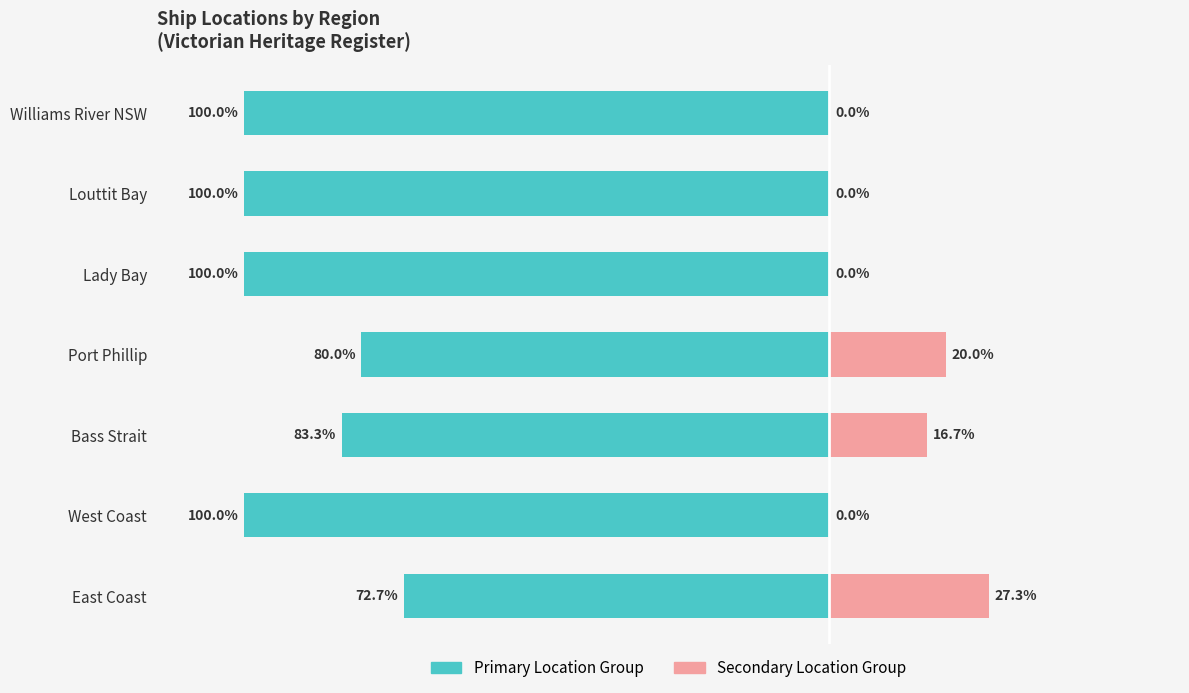

Count the number of data series in this chart.

2